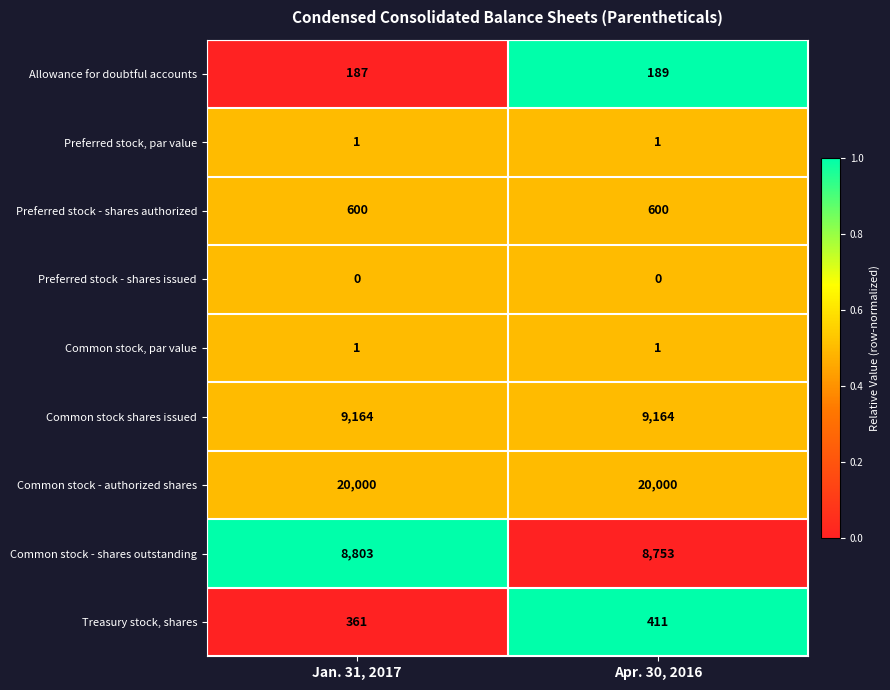

The Preferred stock - shares authorized series shows 970 at Apr. 30, 2016. True or false?

False